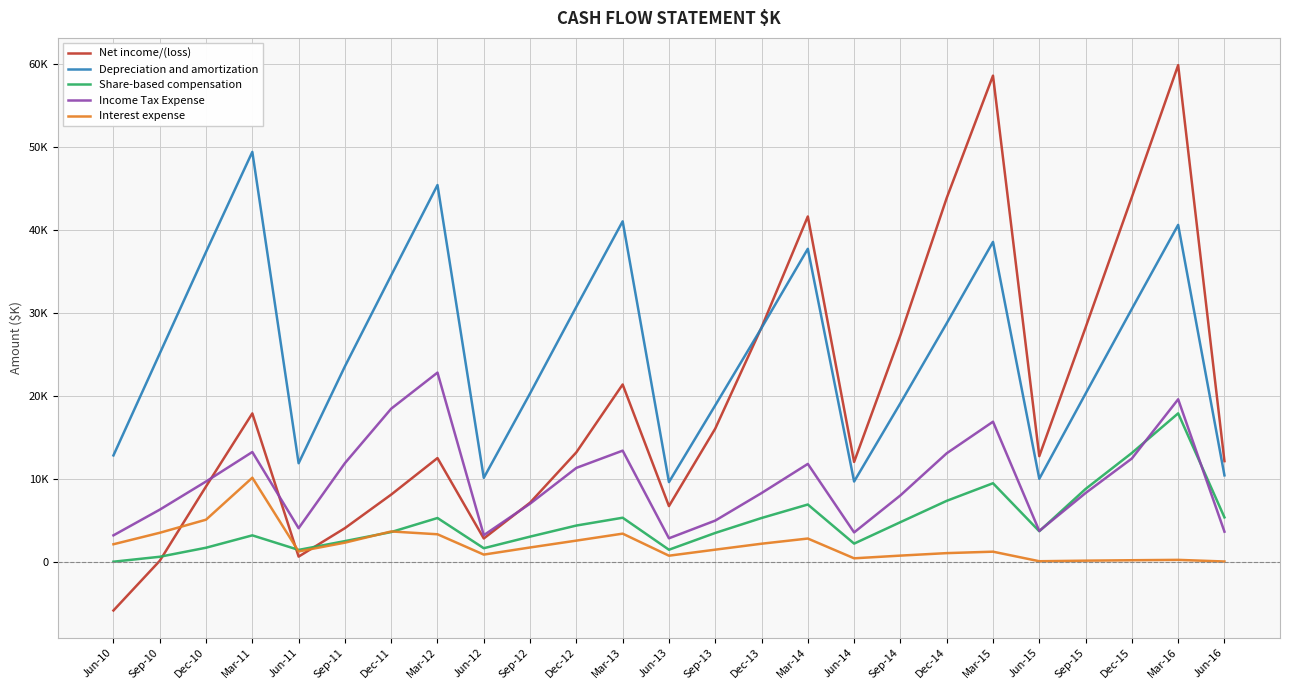

At which category is the sum across all series the highest?

Mar-16